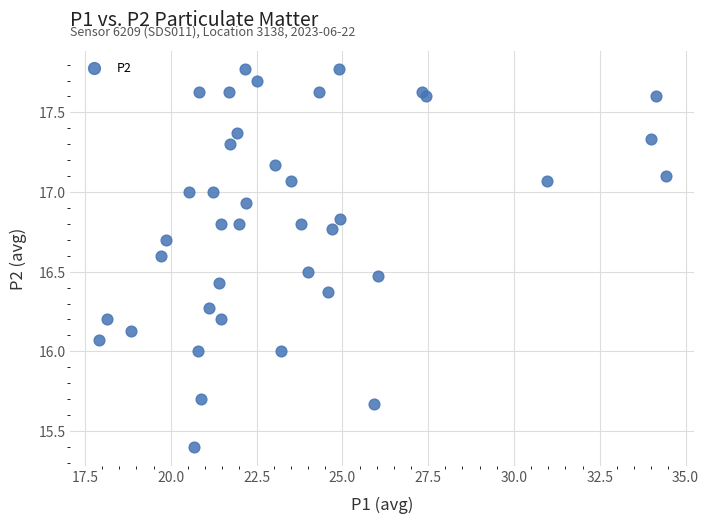

What is the range of Y values (max minus min)?

2.4